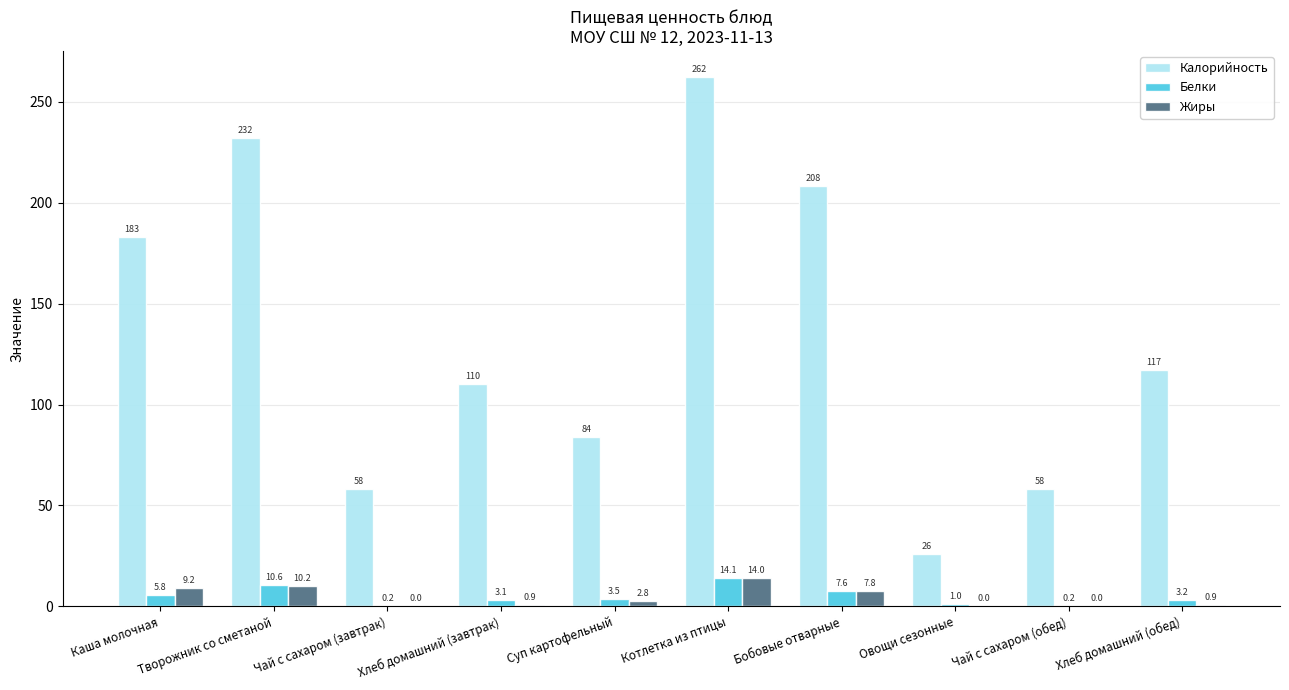

Which series has the widest spread of values?

Калорийность